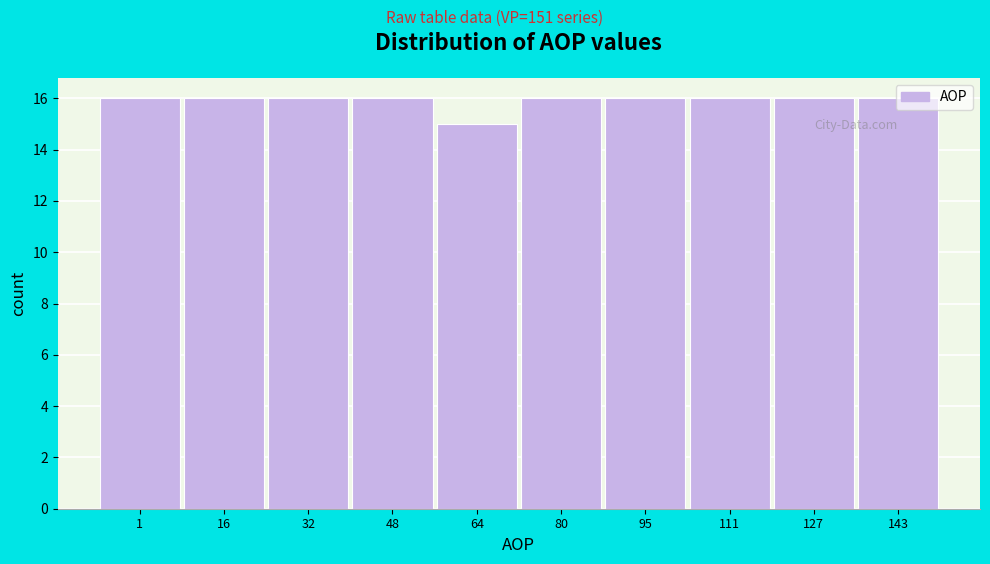

True or false: the data shows 9 at 1.

False